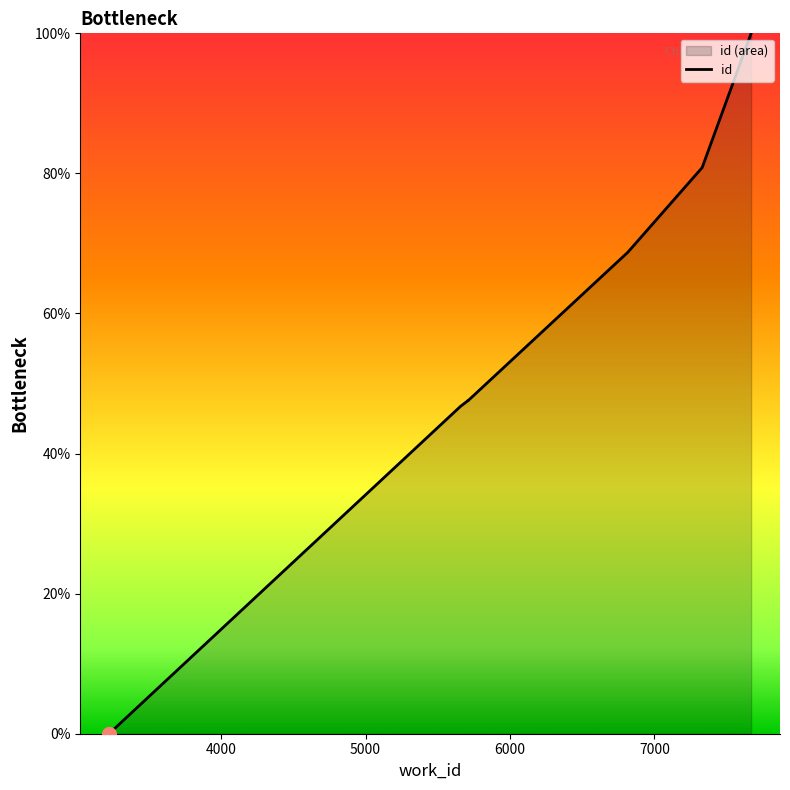

What is the difference between the maximum and minimum values?

100.0